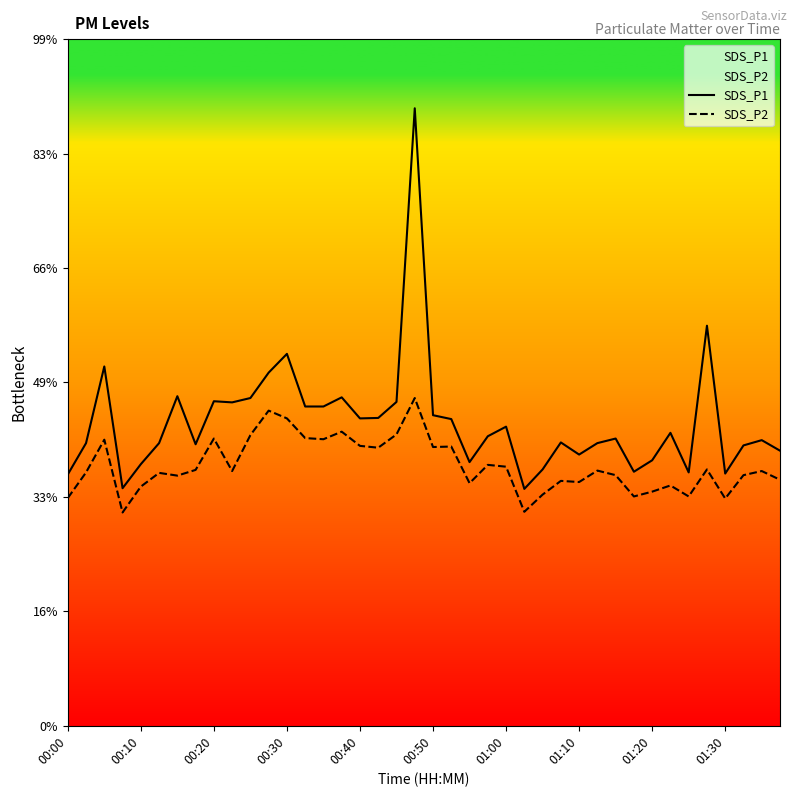

Rank the series by their maximum value, from highest to lowest.

SDS_P1, SDS_P2